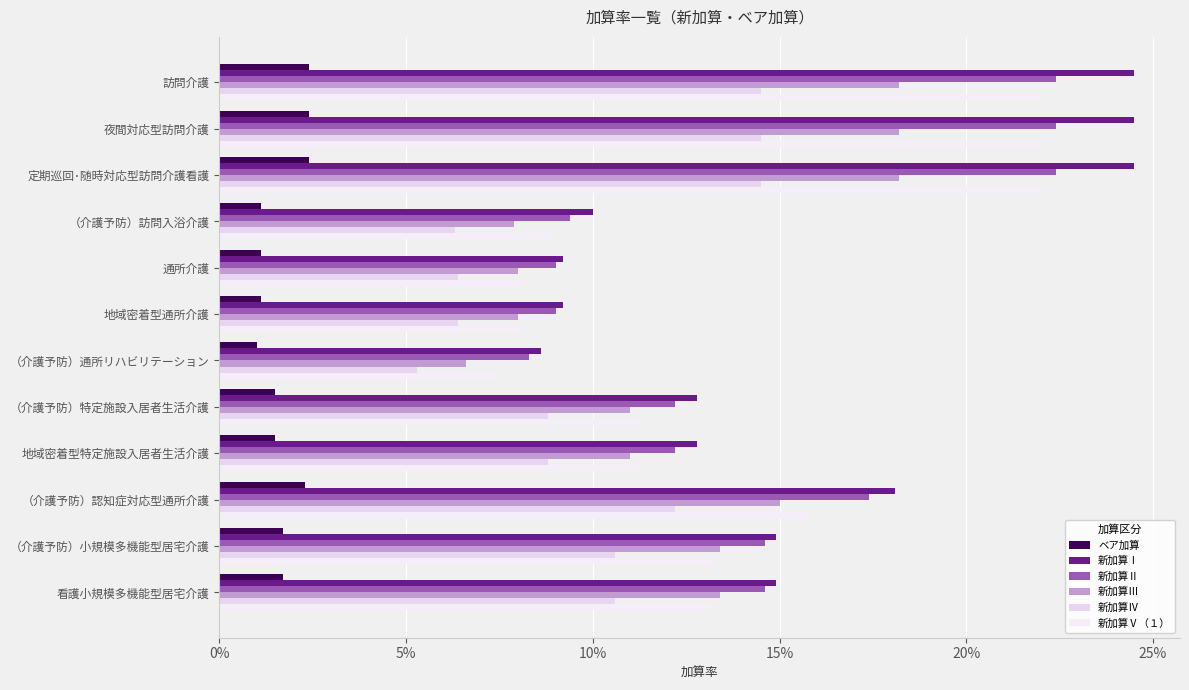

At how many categories does at least one series exceed 0?

12